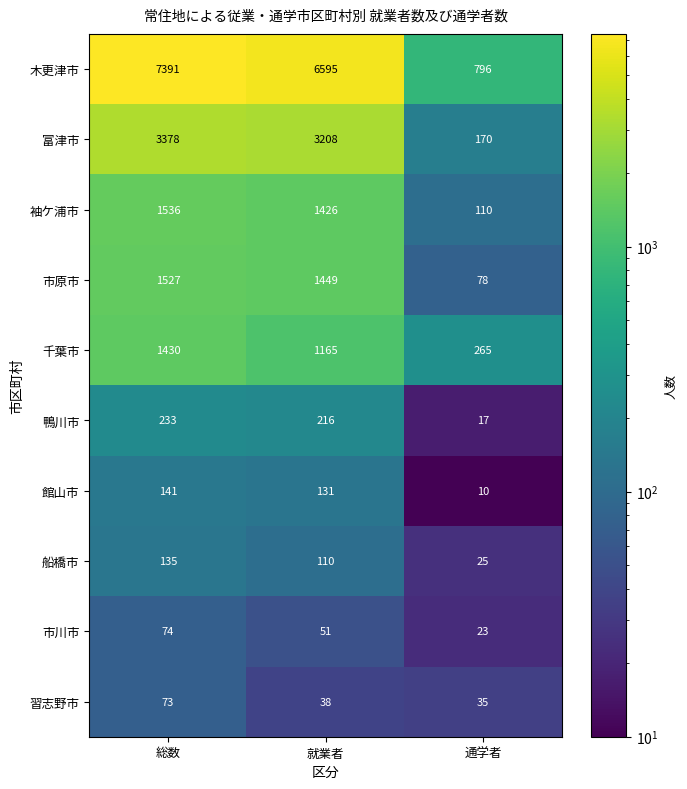

What is the difference between the highest and lowest values at 就業者?

6557